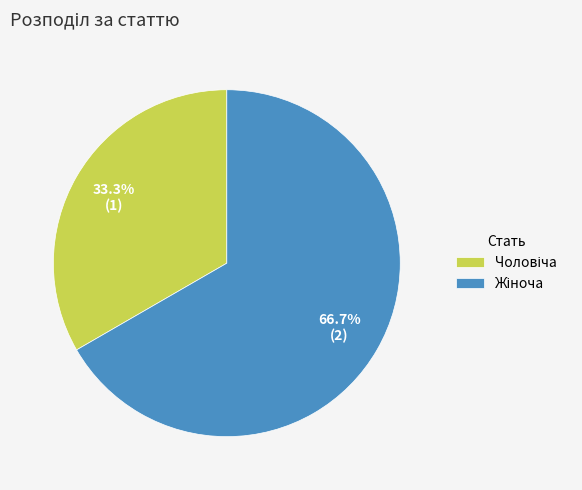

Is there any slice that represents more than half of the pie?

Yes